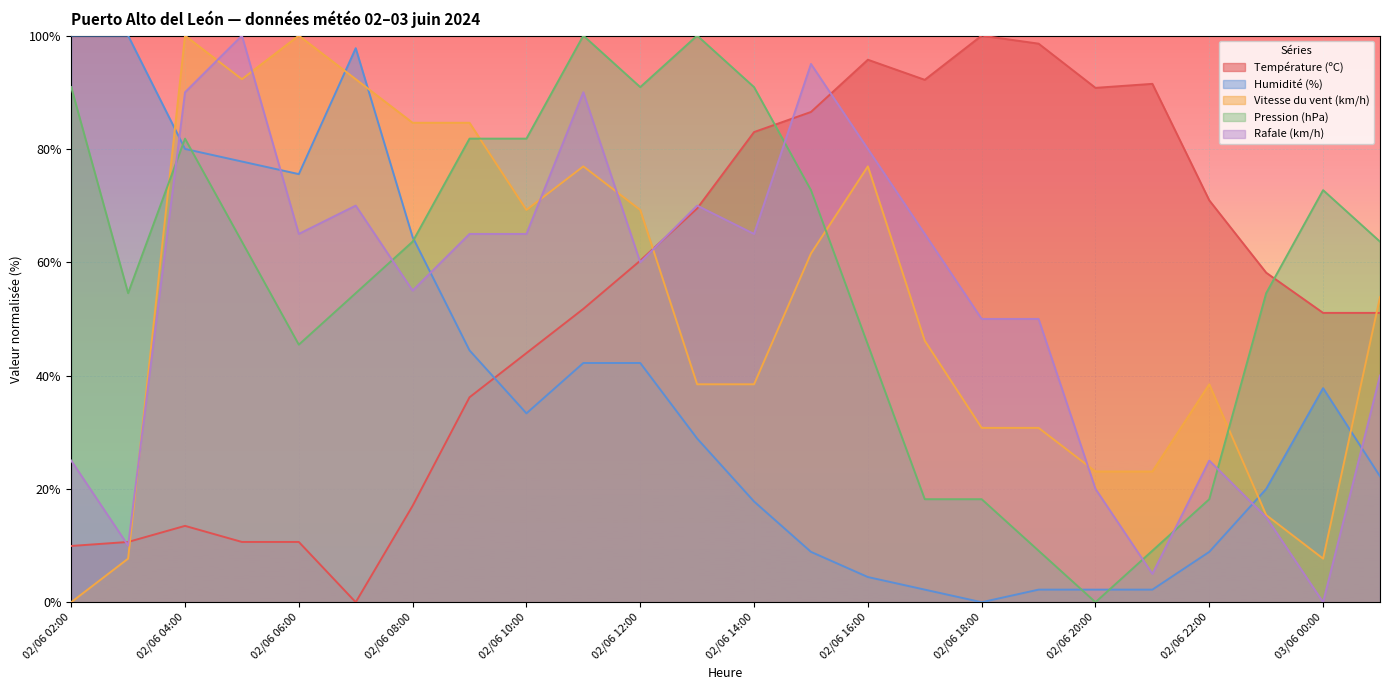

Rank the series by their maximum value, from highest to lowest.

Température (ºC), Humidité (%), Vitesse du vent (km/h), Pression (hPa), Rafale (km/h)